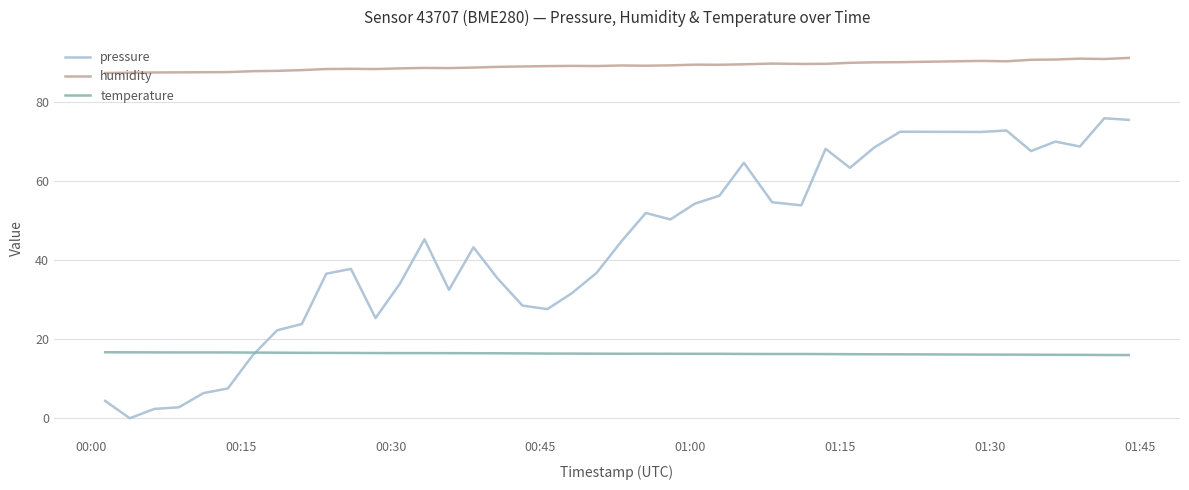

True or false: pressure and humidity cross at least once.

False